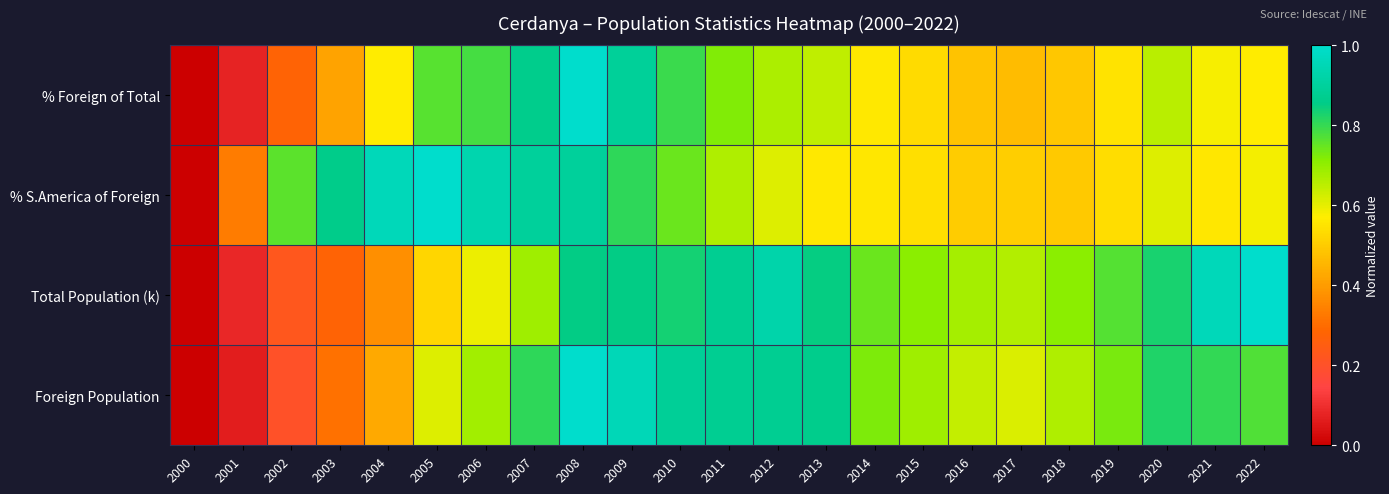

Which label corresponds to the smallest value in the chart?

2000